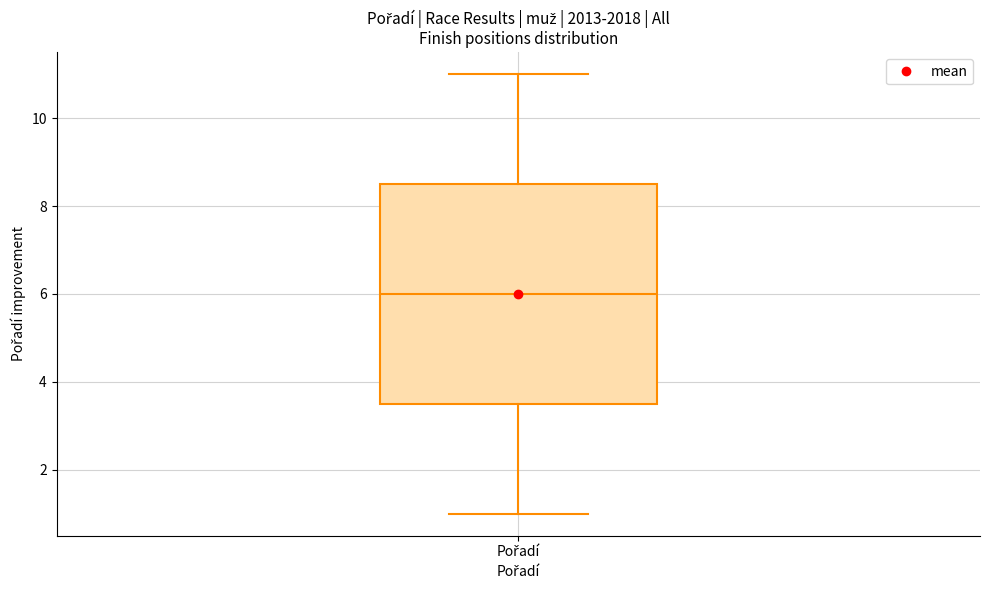

Where is the lower edge of the box for Pořadí on the y-axis? The values are not printed on the chart, so give them approximately, as read against the axis.

3.6